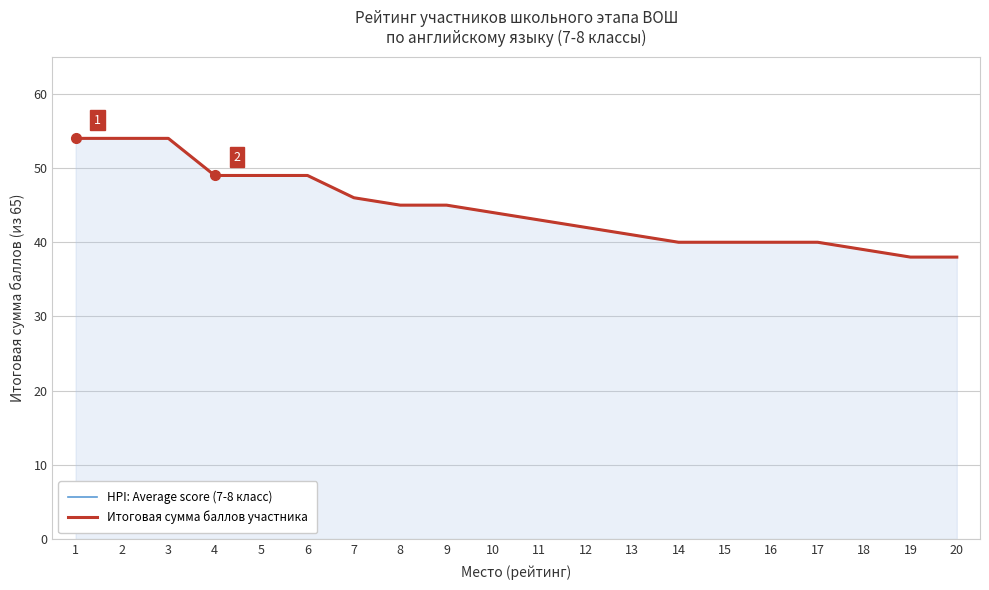

What is the value of the Итоговая сумма баллов участника point at the 19th from the left?

38